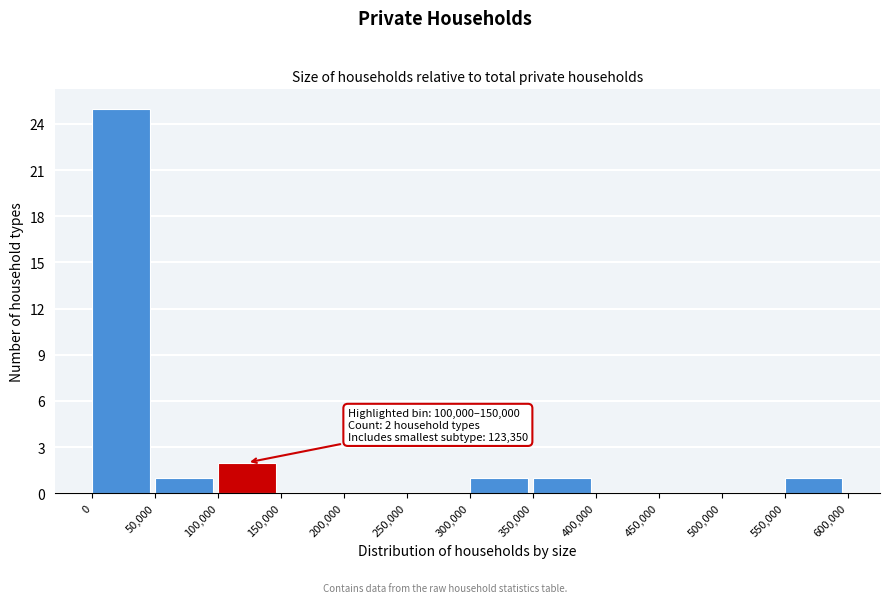

Over which range of the x-axis is the bar tallest?

0 to 50,000